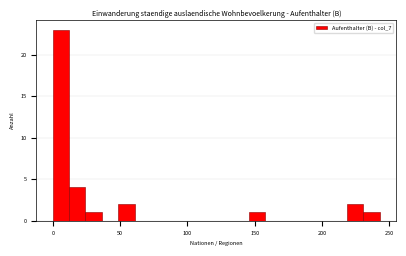

Read against the x-axis, roughly where is the centre of the tallest bar?

5